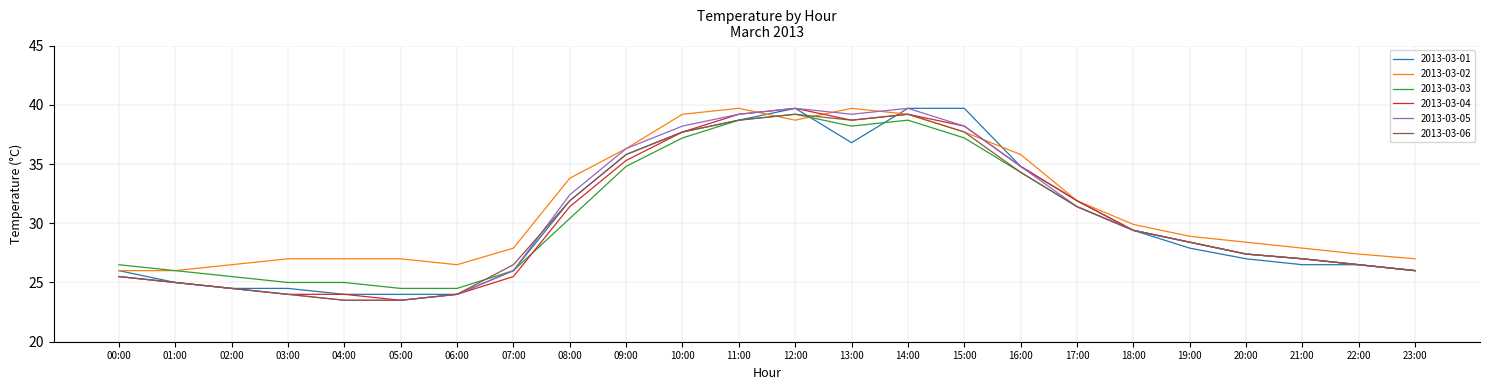

Reading left to right, extract all data points from this chart.

2013-03-01: 00:00=26.0	01:00=25.0	02:00=24.5	03:00=24.5	04:00=24.0	05:00=24.0	06:00=24.0	07:00=26.0	08:00=31.9	09:00=35.8	10:00=37.7	11:00=38.7	12:00=39.7	13:00=36.8	14:00=39.7	15:00=39.7	16:00=34.8	17:00=31.9	18:00=29.4	19:00=27.9	20:00=27.0	21:00=26.5	22:00=26.5	23:00=26.0
2013-03-02: 00:00=26.0	01:00=26.0	02:00=26.5	03:00=27.0	04:00=27.0	05:00=27.0	06:00=26.5	07:00=27.9	08:00=33.8	09:00=36.3	10:00=39.2	11:00=39.7	12:00=38.7	13:00=39.7	14:00=39.2	15:00=37.7	16:00=35.8	17:00=31.9	18:00=29.9	19:00=28.9	20:00=28.4	21:00=27.9	22:00=27.4	23:00=27.0
2013-03-03: 00:00=26.5	01:00=26.0	02:00=25.5	03:00=25.0	04:00=25.0	05:00=24.5	06:00=24.5	07:00=26.0	08:00=30.4	09:00=34.8	10:00=37.2	11:00=38.7	12:00=39.2	13:00=38.2	14:00=38.7	15:00=37.2	16:00=34.3	17:00=31.4	18:00=29.4	19:00=28.4	20:00=27.4	21:00=27.0	22:00=26.5	23:00=26.0
2013-03-04: 00:00=25.5	01:00=25.0	02:00=24.5	03:00=24.0	04:00=24.0	05:00=23.5	06:00=24.0	07:00=25.5	08:00=31.4	09:00=35.3	10:00=37.7	11:00=39.2	12:00=39.7	13:00=38.7	14:00=39.2	15:00=38.2	16:00=34.8	17:00=31.9	18:00=29.4	19:00=28.4	20:00=27.4	21:00=27.0	22:00=26.5	23:00=26.0
2013-03-05: 00:00=25.5	01:00=25.0	02:00=24.5	03:00=24.0	04:00=23.5	05:00=23.5	06:00=24.0	07:00=26.0	08:00=32.4	09:00=36.3	10:00=38.2	11:00=39.2	12:00=39.7	13:00=39.2	14:00=39.7	15:00=38.2	16:00=34.8	17:00=31.4	18:00=29.4	19:00=28.4	20:00=27.4	21:00=27.0	22:00=26.5	23:00=26.0
2013-03-06: 00:00=25.5	01:00=25.0	02:00=24.5	03:00=24.0	04:00=23.5	05:00=23.5	06:00=24.0	07:00=26.5	08:00=31.9	09:00=35.8	10:00=37.7	11:00=38.7	12:00=39.2	13:00=38.7	14:00=39.2	15:00=37.7	16:00=34.3	17:00=31.4	18:00=29.4	19:00=28.4	20:00=27.4	21:00=27.0	22:00=26.5	23:00=26.0